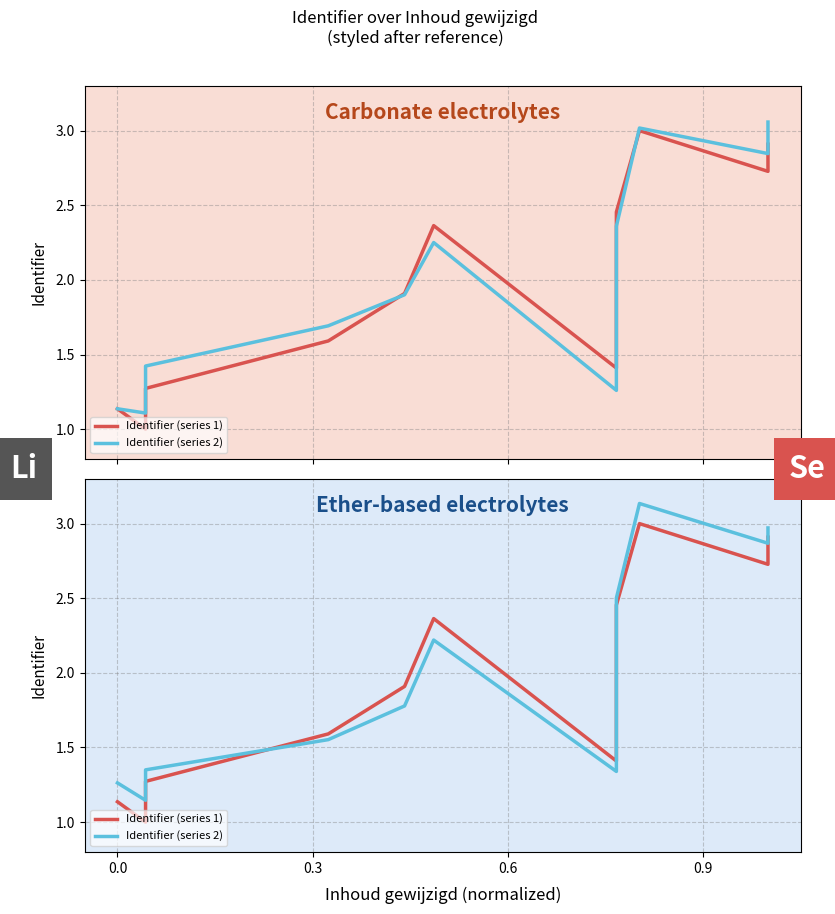

How many lines are shown in the chart?

2